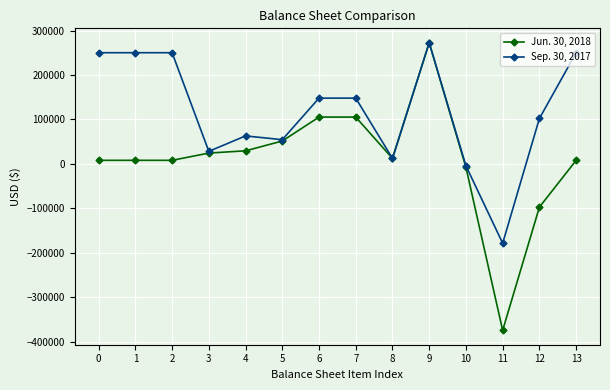

What is the average value of the Jun. 30, 2018 series?

10994